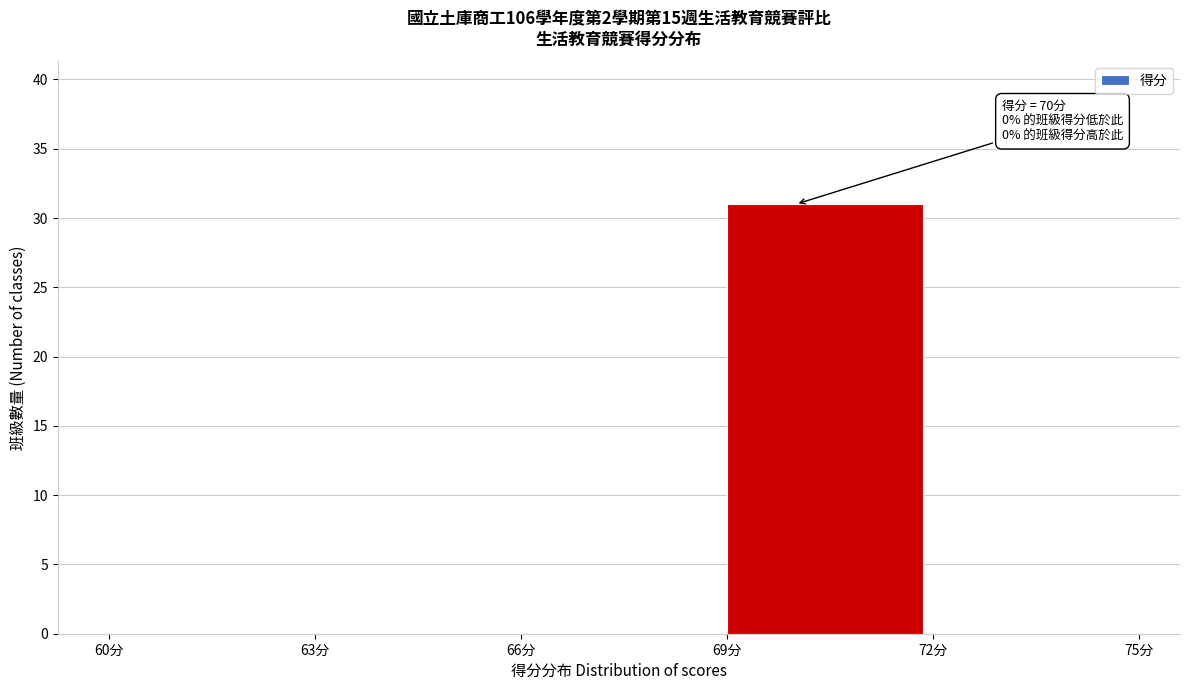

Which range on the x-axis has the tallest bar?

69 to 72